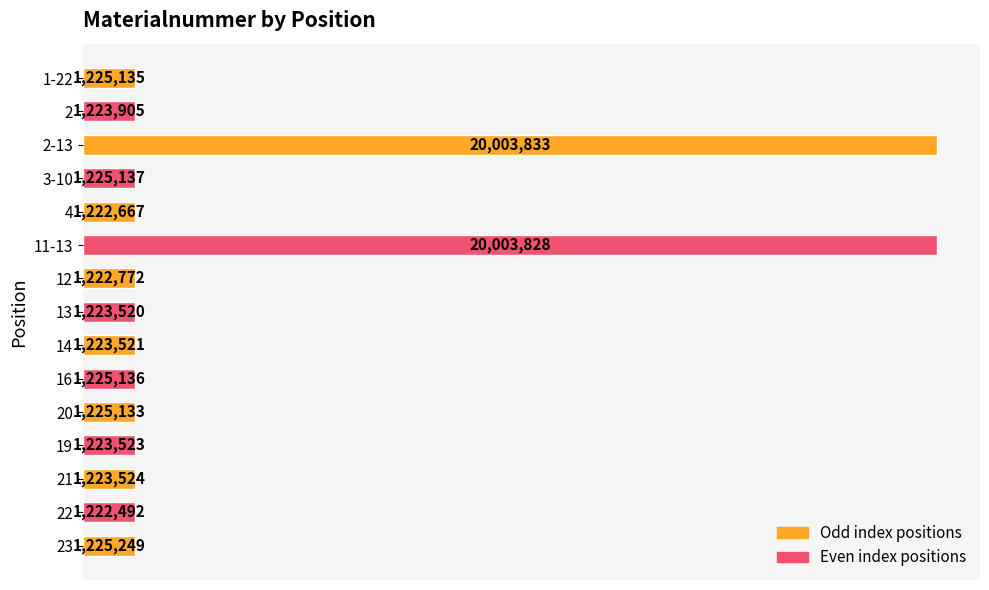

What is the greatest value displayed?

20003833